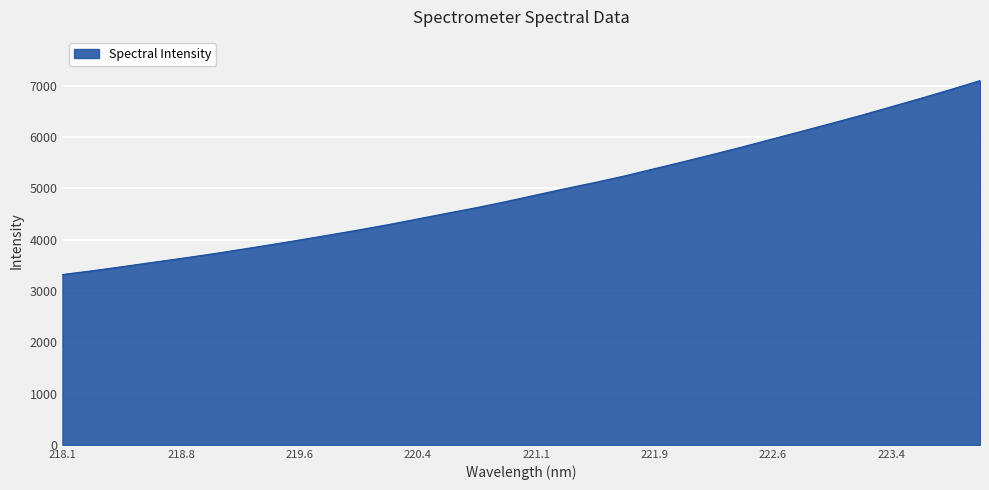

What is the maximum value shown in the chart?

7099.8